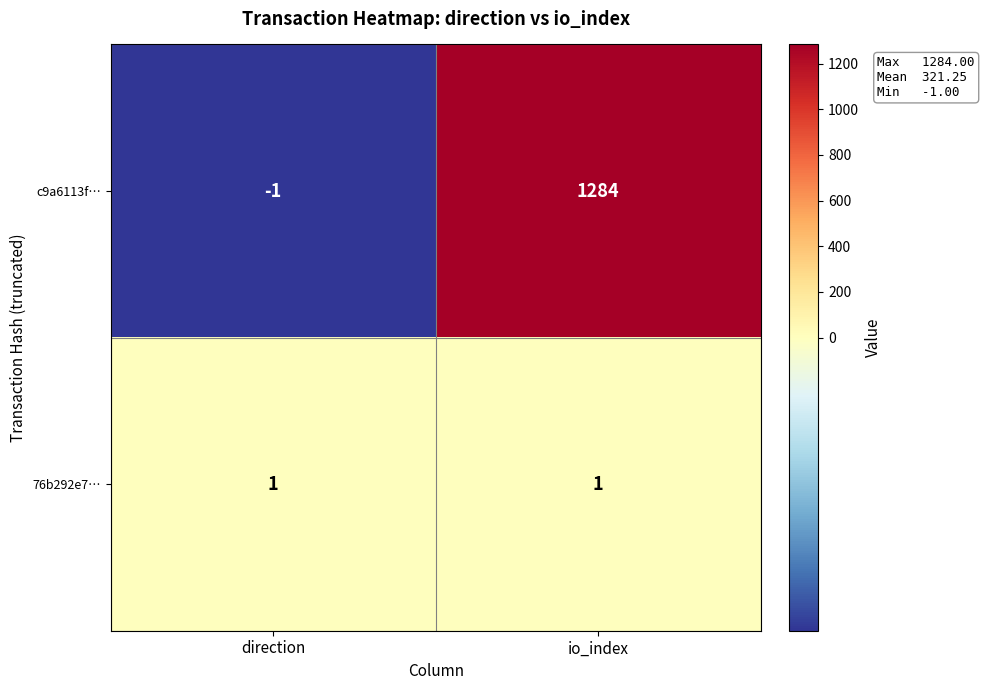

Which label corresponds to the largest value in the chart?

io_index